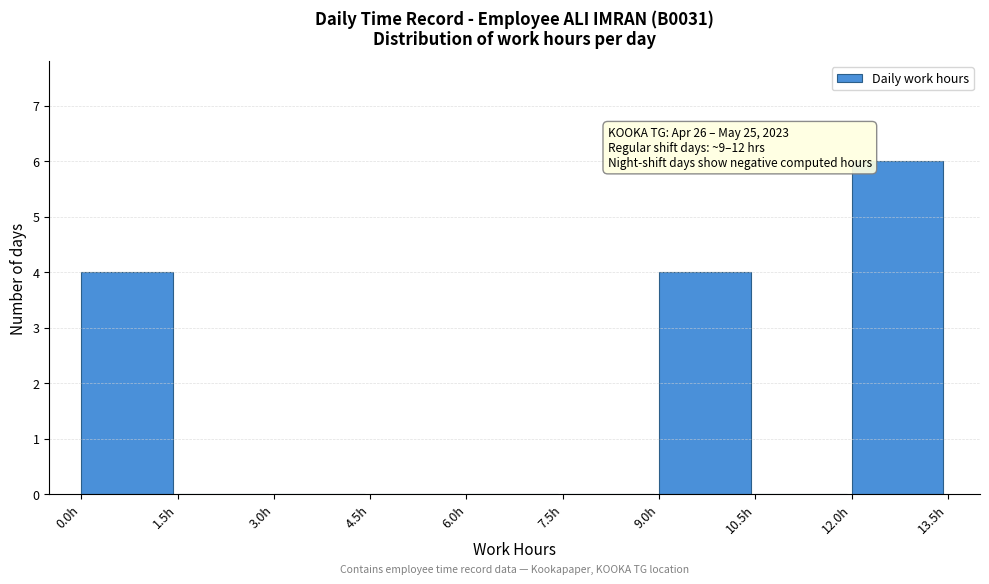

Which range on the x-axis has the tallest bar?

12.0 to 13.5